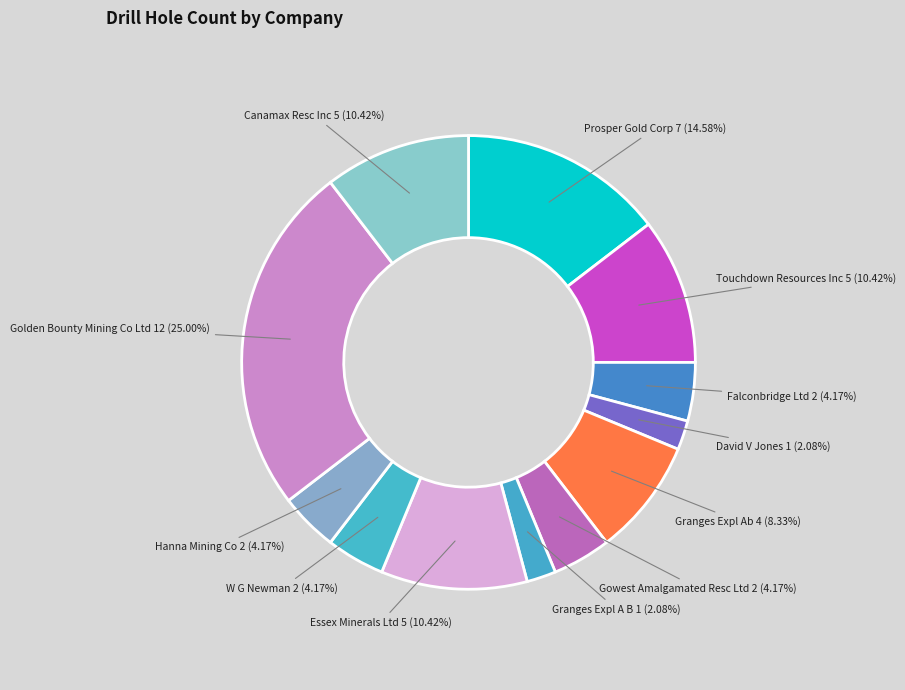

Does Touchdown Resources Inc account for over 50% of the chart?

No